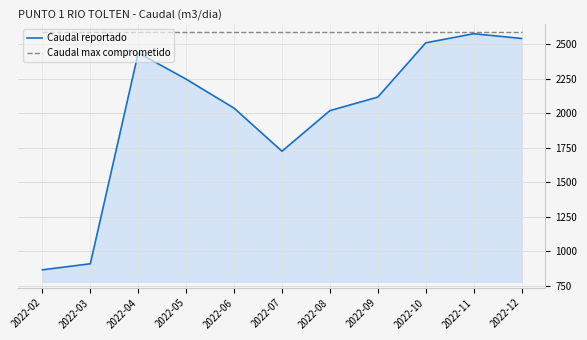

Read the Caudal max comprometido value at 2022-02.

2592.0